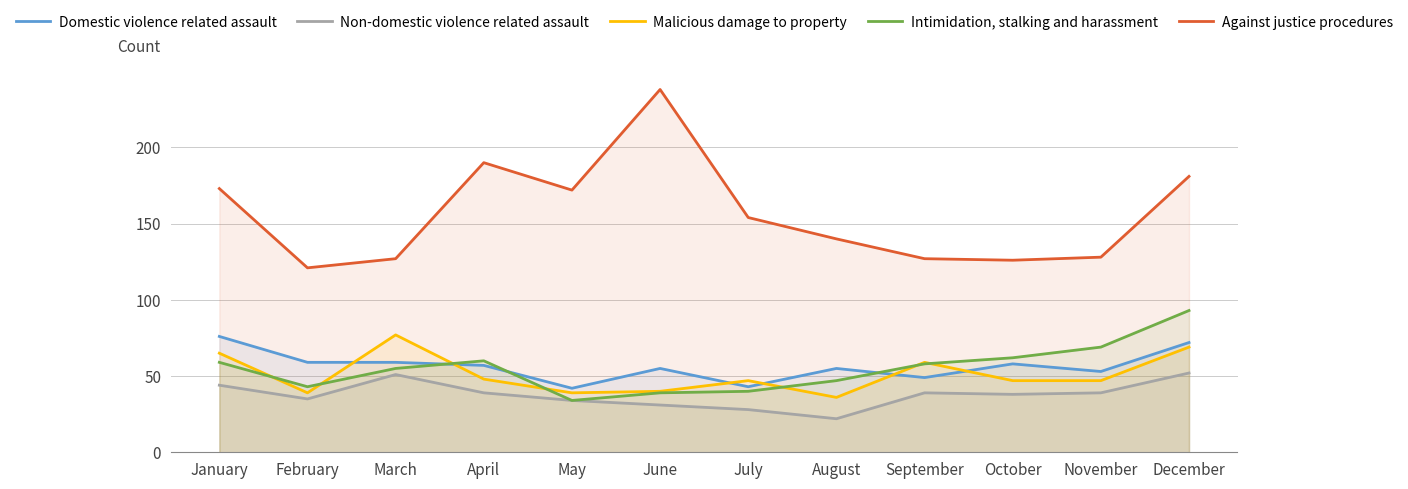

At which category is the sum across all series the highest?

December